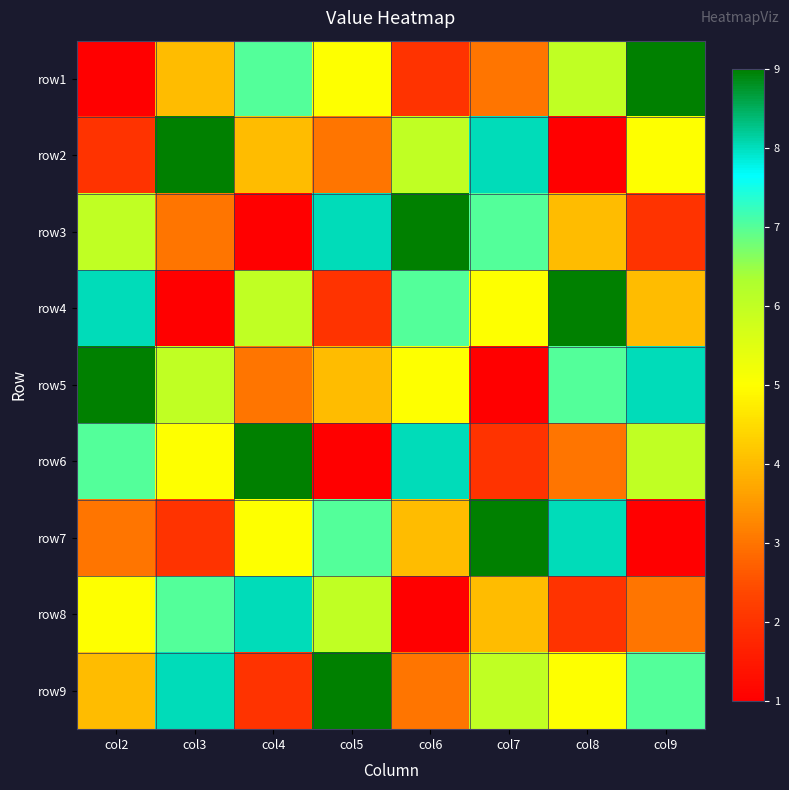

At how many categories does at least one series exceed 2?

8